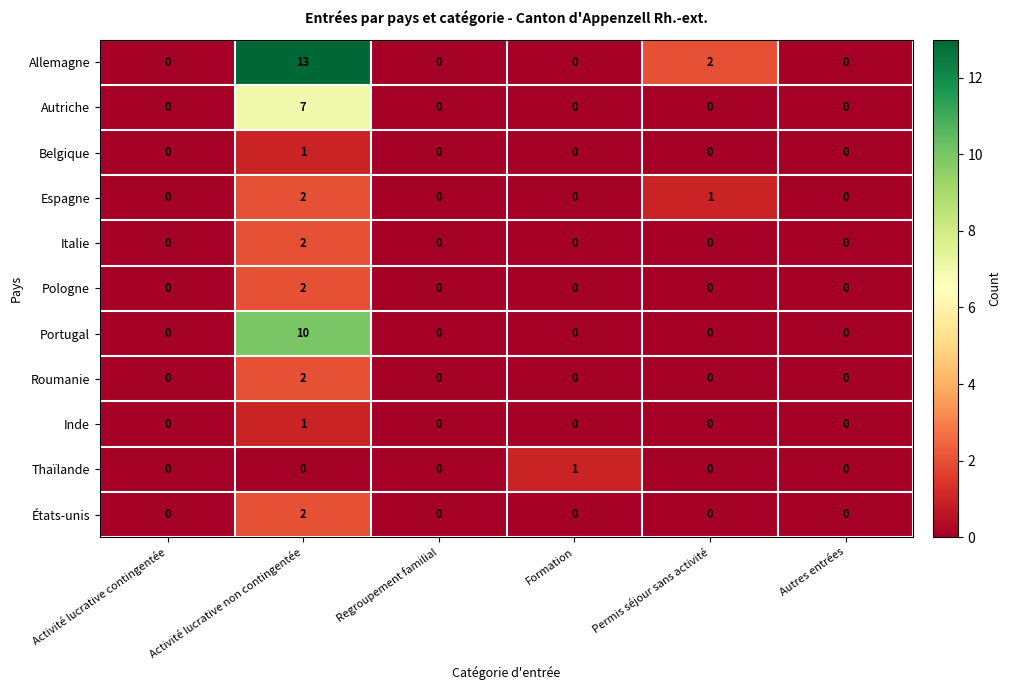

What is the sum of the Allemagne values at Regroupement familial and Activité lucrative non contingentée?

13